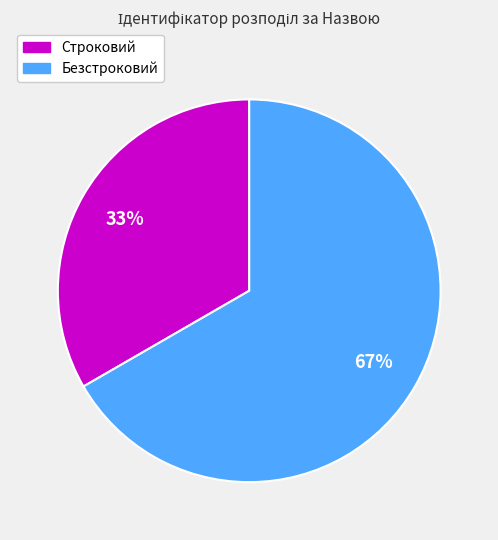

Does any single category account for the majority?

Yes